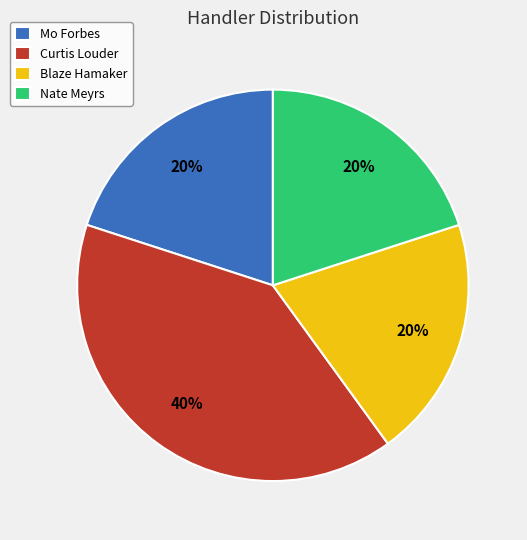

True or false: Blaze Hamaker accounts for 26% of the total.

False